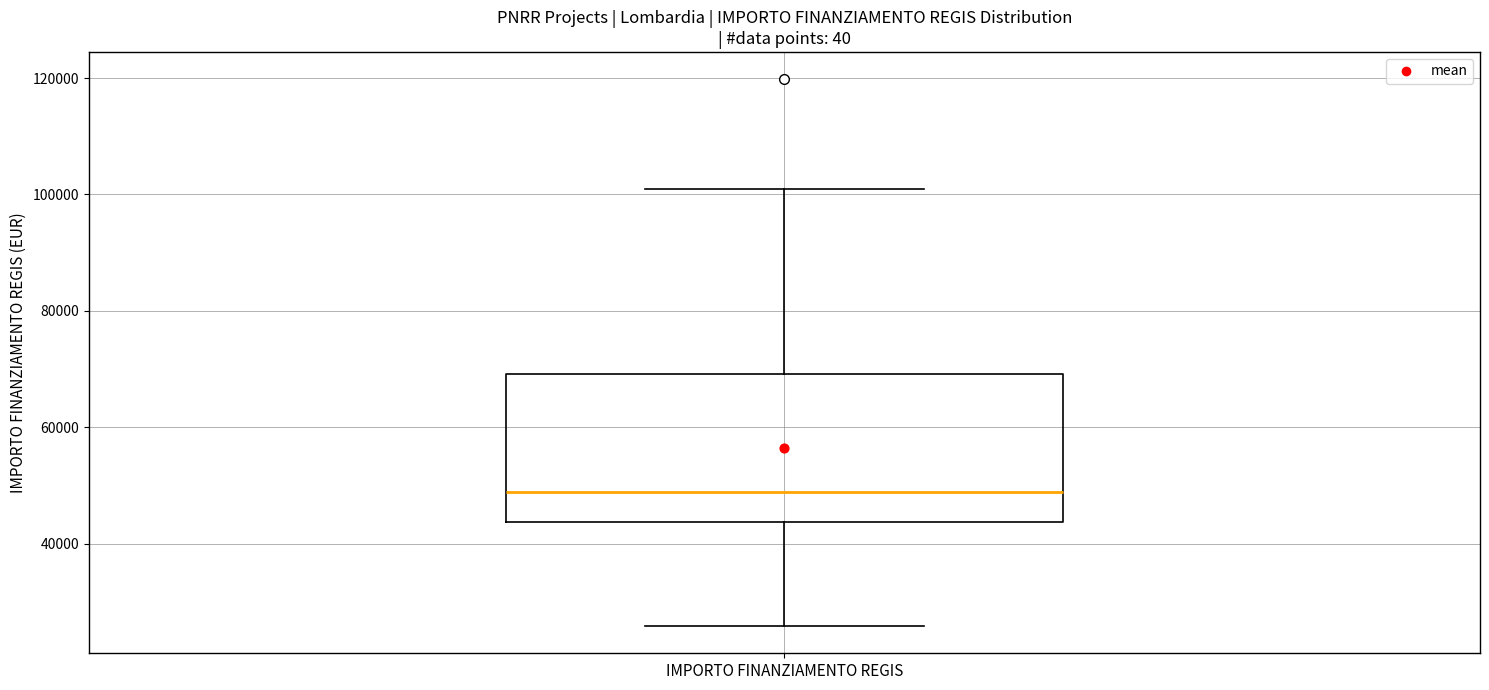

Transcribe this box plot: give where the median line is, the range the box spans, and where the two whiskers end, as read against the y-axis. The values are not printed on the chart, so give them approximately, as read against the axis.

median 48000, box 44000 to 70000, whiskers 26000 to 100000